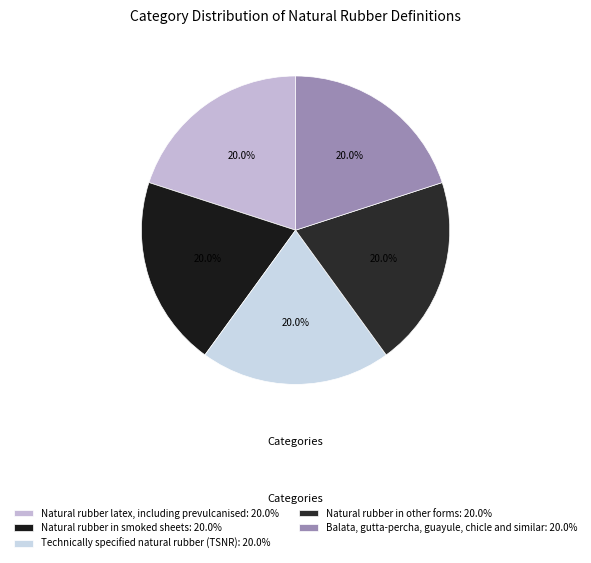

To the nearest percent, what percentage of the pie is Natural rubber in other forms?

20%